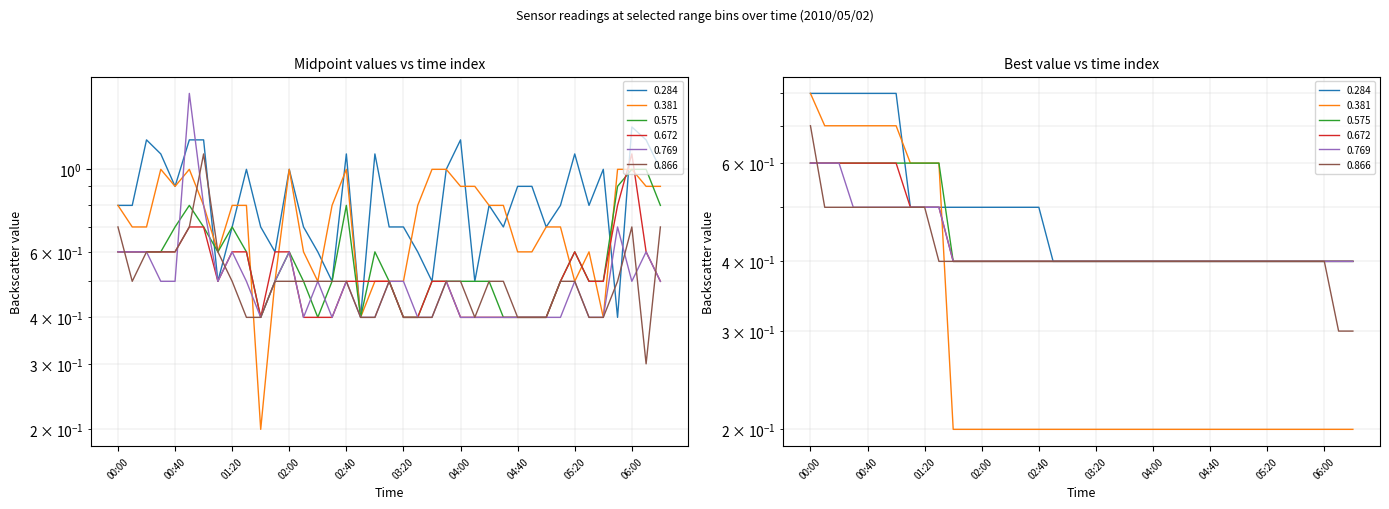

What is the value of the 0.672 point at the 3rd from the left?

0.6